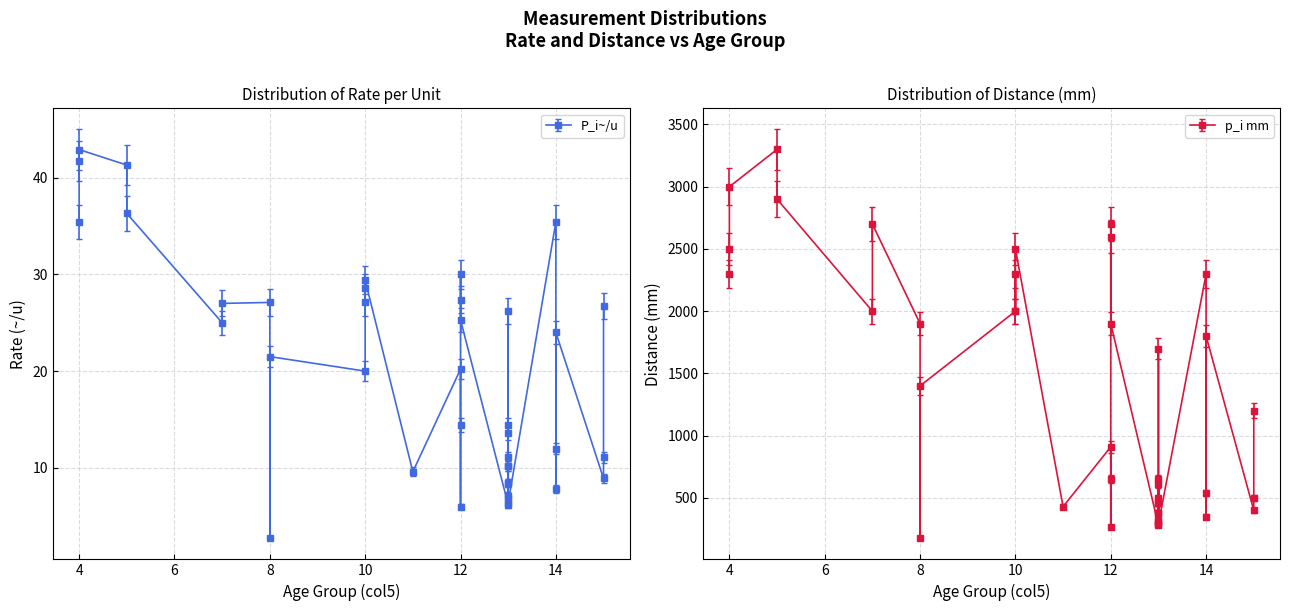

True or false: P_i_per_u and p_i_mm cross at least once.

False